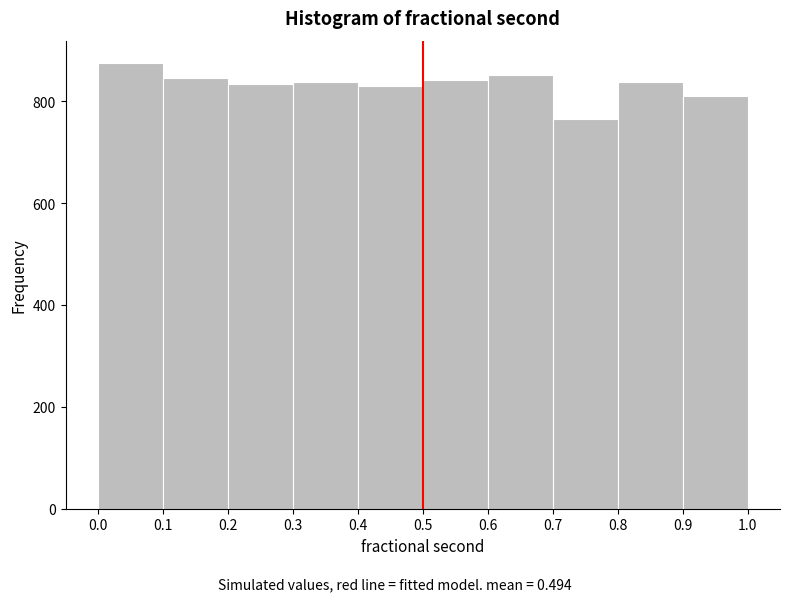

Reading left to right, transcribe this chart: for each bar, give the range it covers on the x-axis and its height. Neither the bar edges nor the heights are printed on the chart, so give them approximately, as read against the axes.

0.0 to 0.1: 880
0.1 to 0.2: 840
0.2 to 0.3: 840
0.3 to 0.4: 840
0.4 to 0.5: 820
0.5 to 0.6: 840
0.6 to 0.7: 860
0.7 to 0.8: 760
0.8 to 0.9: 840
0.9 to 1.0: 820